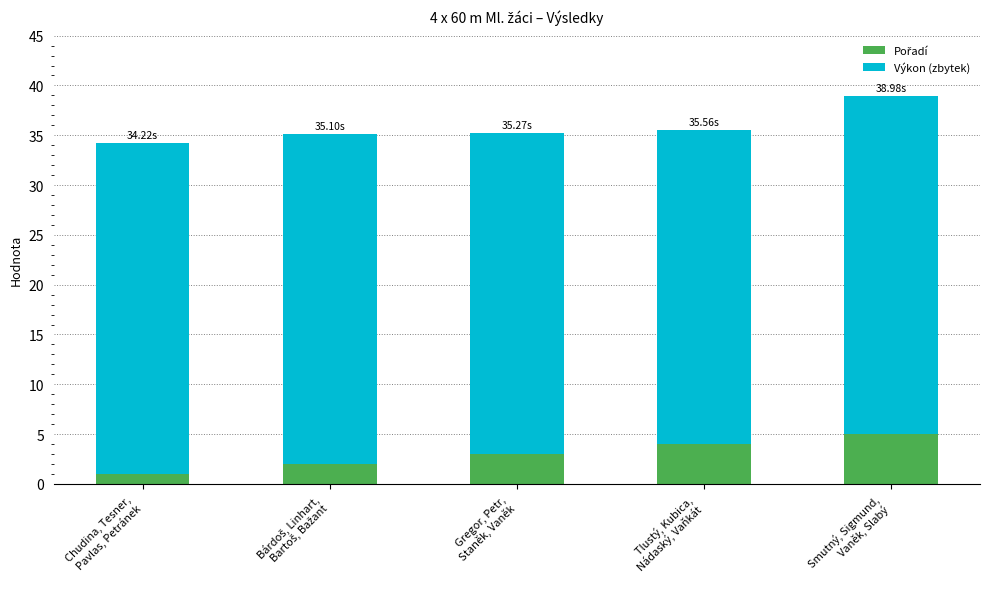

Are the bars horizontal?

No